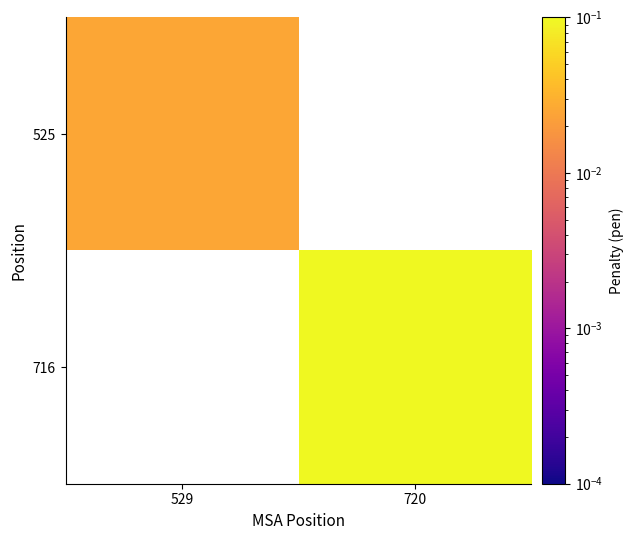

At 529, list the series in order from largest to smallest.

525, 716